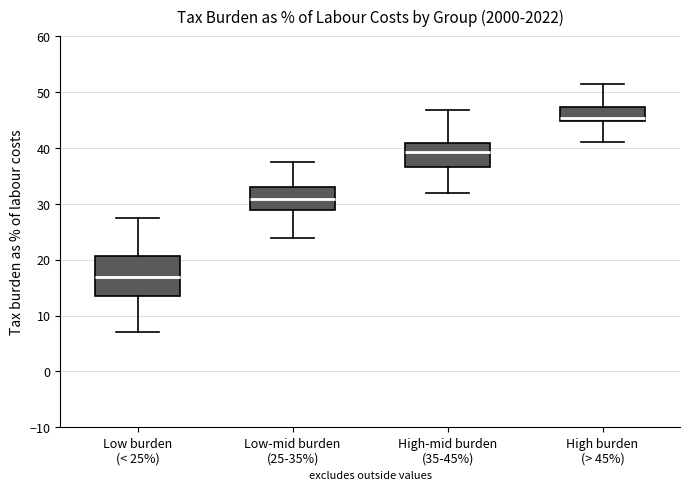

Which box is the tallest, from its lower edge to its upper edge?

Low burden (< 25%)